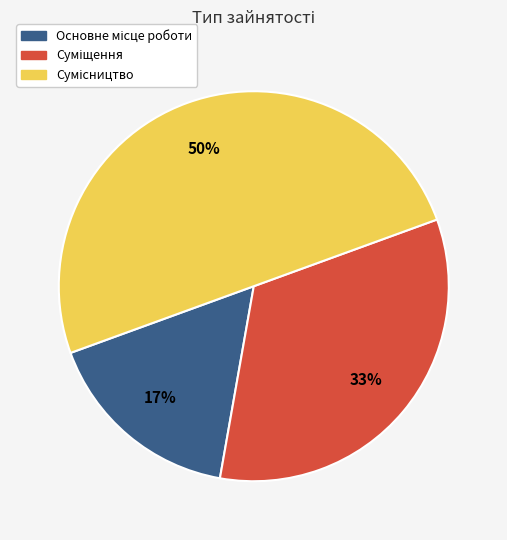

To the nearest percent, what is the difference between the largest and smallest slice percentages?

33%